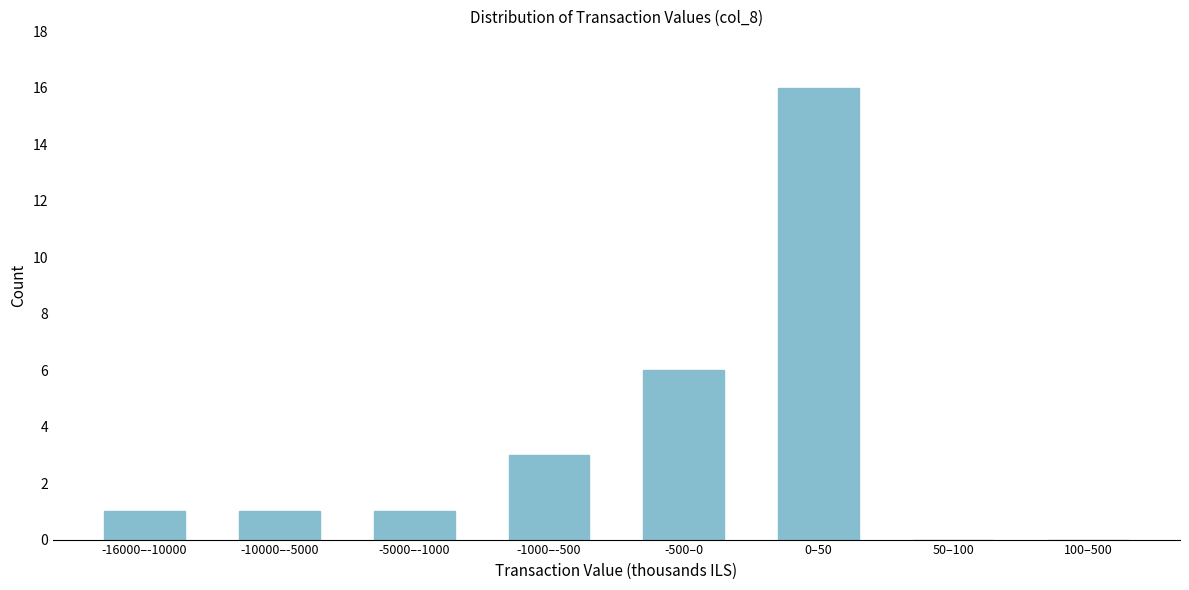

Reading left to right, what are all the values shown in this chart?

-16000–-10000=1	-10000–-5000=1	-5000–-1000=1	-1000–-500=3	-500–0=6	0–50=16	50–100=0	100–500=0